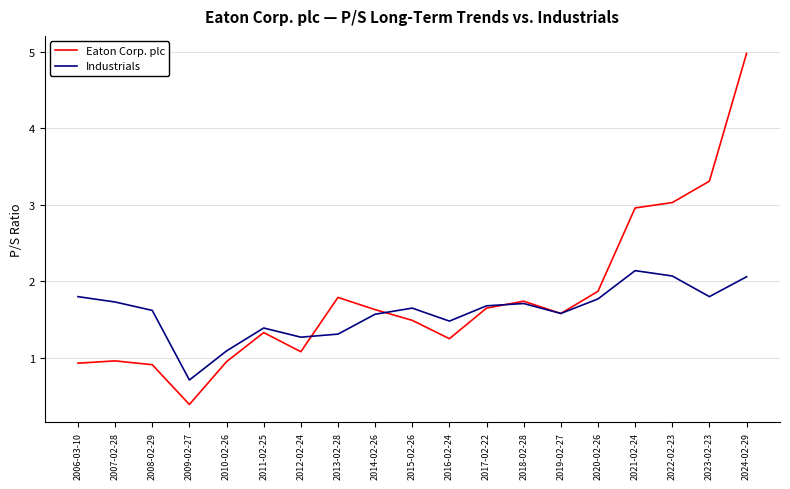

What is the sum of the Industrials values at 2008-02-29 and 2022-02-23?

3.7